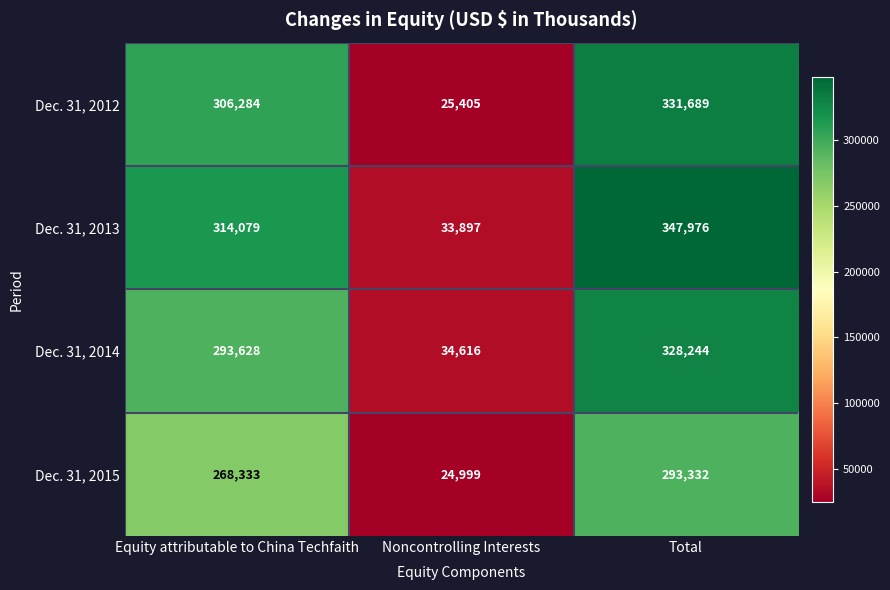

List the series in order of their peak value, lowest first.

Dec. 31, 2015, Dec. 31, 2014, Dec. 31, 2012, Dec. 31, 2013